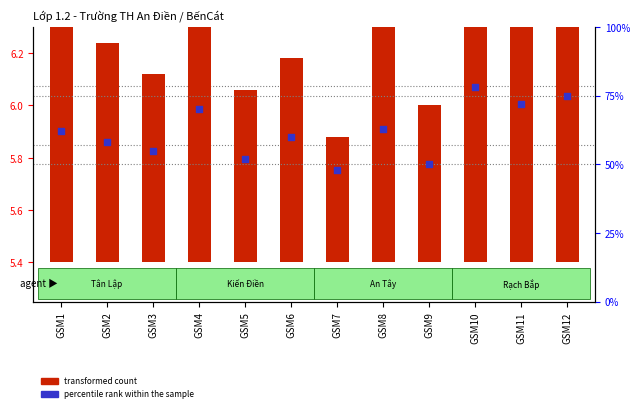

At which category is the sum across all series the highest?

GSM10